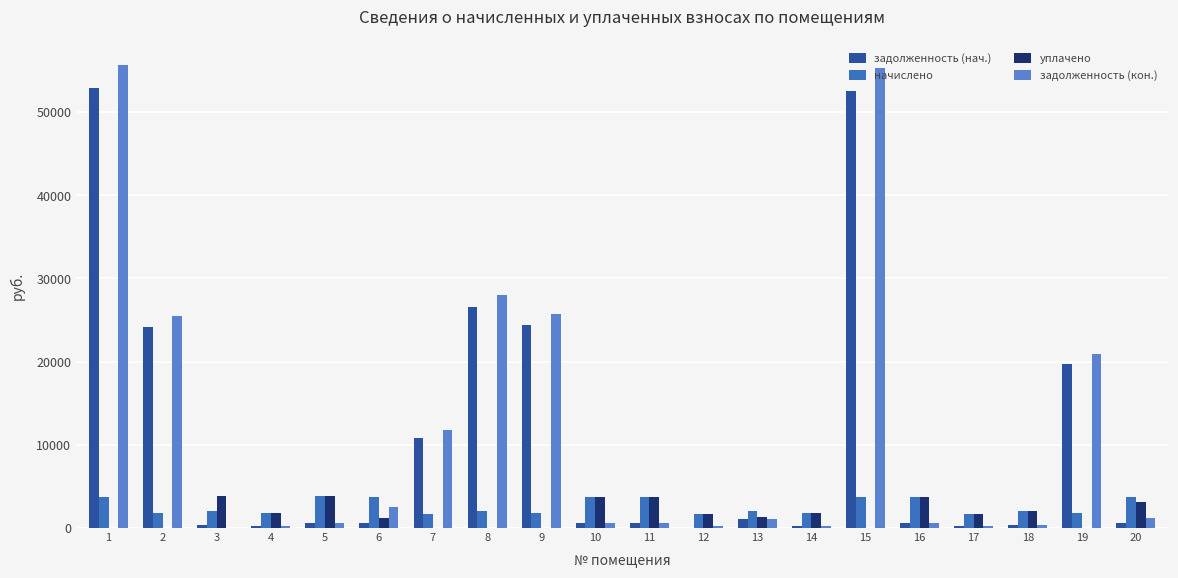

Reading left to right, extract all data points from this chart.

задолженность (нач.): 52890.2	24200.1	347.7	295.0	632.5	623.7	10761.1	26571.3	24449.0	626.6	623.7	0.0	1041.3	291.3	52583.0	623.7	290.6	346.2	19746.5	626.6
начислено: 3781.5	1761.2	2086.2	1770.0	3794.7	3742.0	1743.6	2077.4	1748.0	3759.5	3742.0	1743.6	2077.4	1748.0	3759.5	3742.0	1743.6	2077.4	1748.0	3759.5
уплачено: 0.0	0.0	3824.7	1770.0	3794.7	1247.3	0.0	0.0	0.0	3759.5	3742.0	1743.6	1385.0	1748.0	0.0	3742.0	1743.6	2077.4	0.0	3132.9
задолженность (кон.): 55625.0	25473.8	0.0	295.0	632.5	2506.1	11823.5	28040.9	25713.2	626.6	623.7	290.6	1042.1	291.3	55301.9	623.7	290.6	346.2	20925.2	1253.2